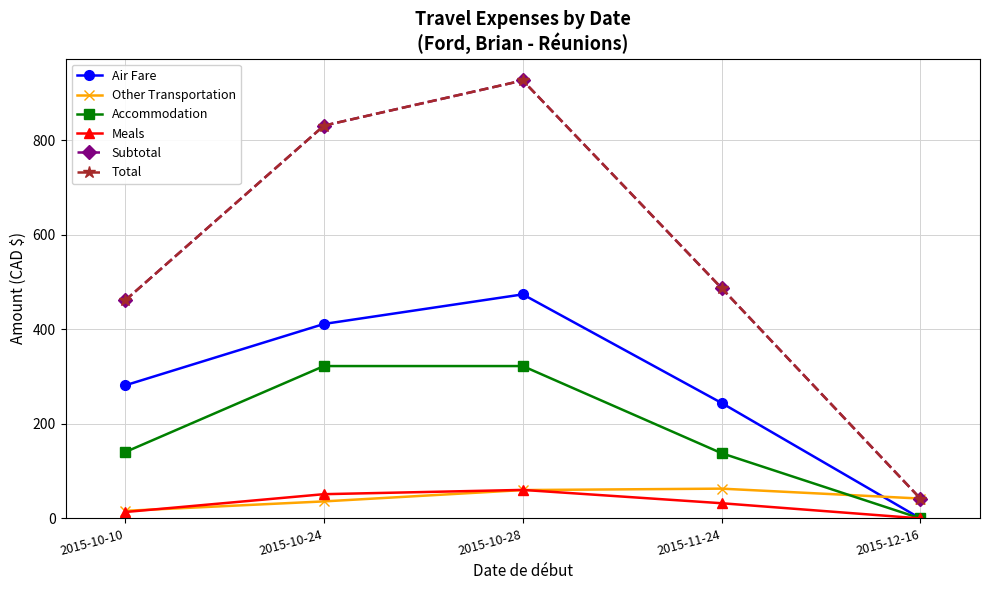

Reading left to right, extract all data points from this chart.

Air Fare: 281.6	411.6	474.2	244.4	0.0
Other Transportation: 16.0	36.0	60.0	63.0	42.0
Accommodation: 140.4	322.5	322.5	138.0	0.0
Meals: 13.5	51.3	60.3	32.1	0.0
Subtotal: 461.5	831.4	927.0	487.5	42.0
Total: 461.5	831.4	927.0	487.5	42.0